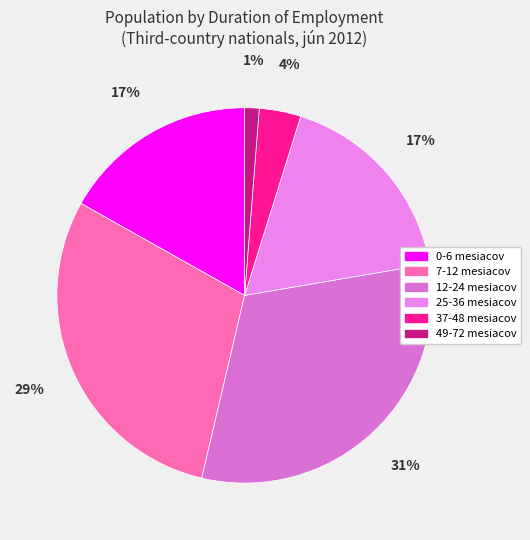

How many segments does this pie chart have?

6